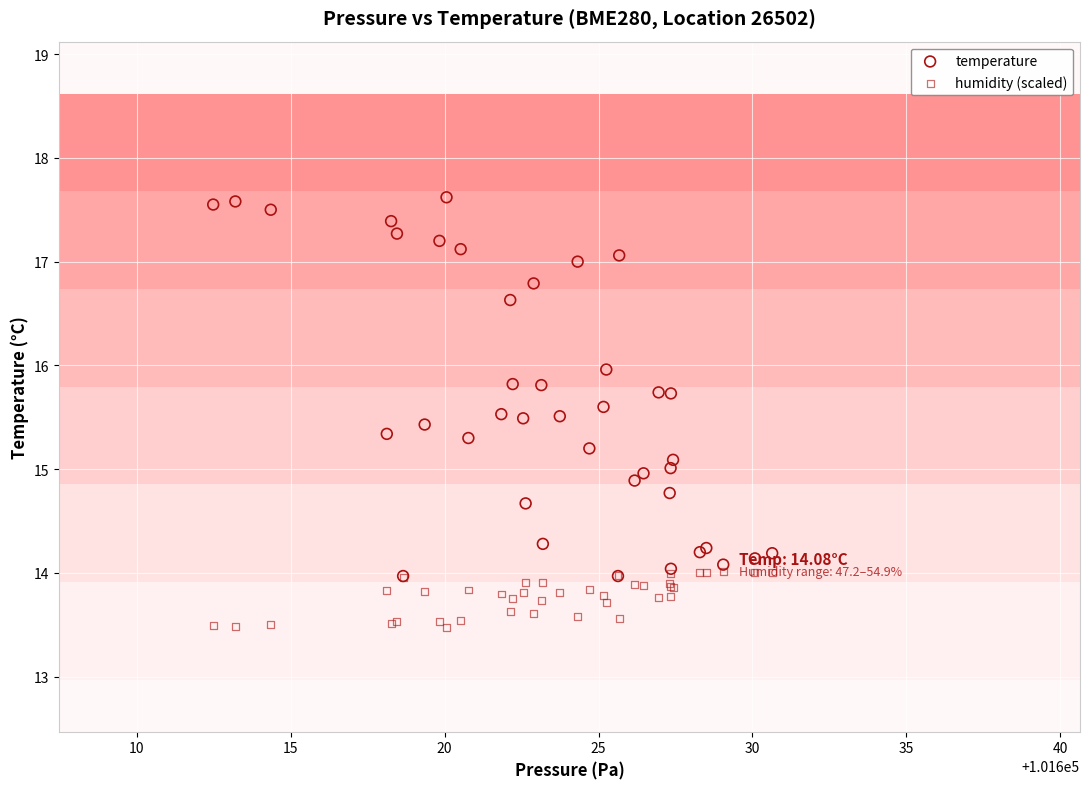

What are all the series names shown in the legend?

temperature, humidity (scaled)